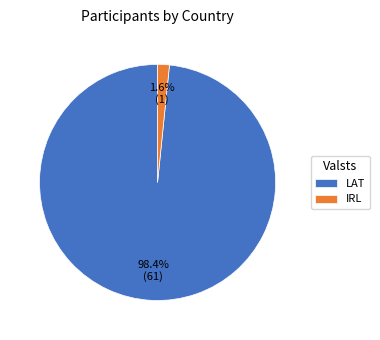

To the nearest percent, what is the difference between the largest and smallest slice percentages?

97%